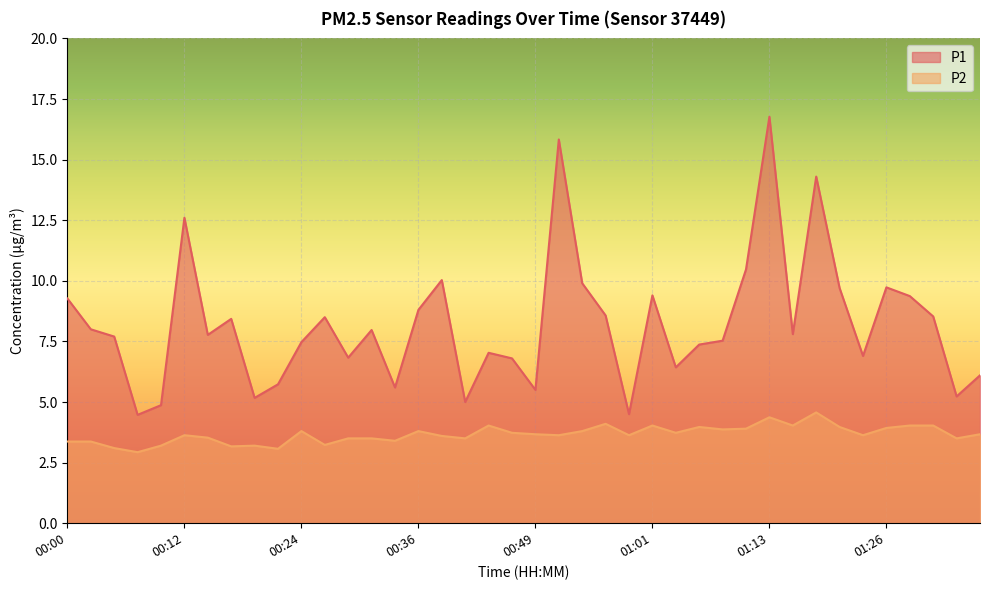

List the labels in order of P2 value, smallest first.

00:07, 00:22, 00:05, 00:17, 00:09, 00:19, 00:27, 00:00, 00:02, 00:34, 00:29, 00:31, 00:41, 01:33, 00:14, 00:39, 00:12, 00:51, 00:58, 01:23, 00:49, 01:35, 00:46, 01:03, 00:24, 00:36, 00:53, 01:08, 01:11, 01:26, 01:06, 01:21, 00:44, 01:01, 01:16, 01:28, 01:30, 00:56, 01:13, 01:18